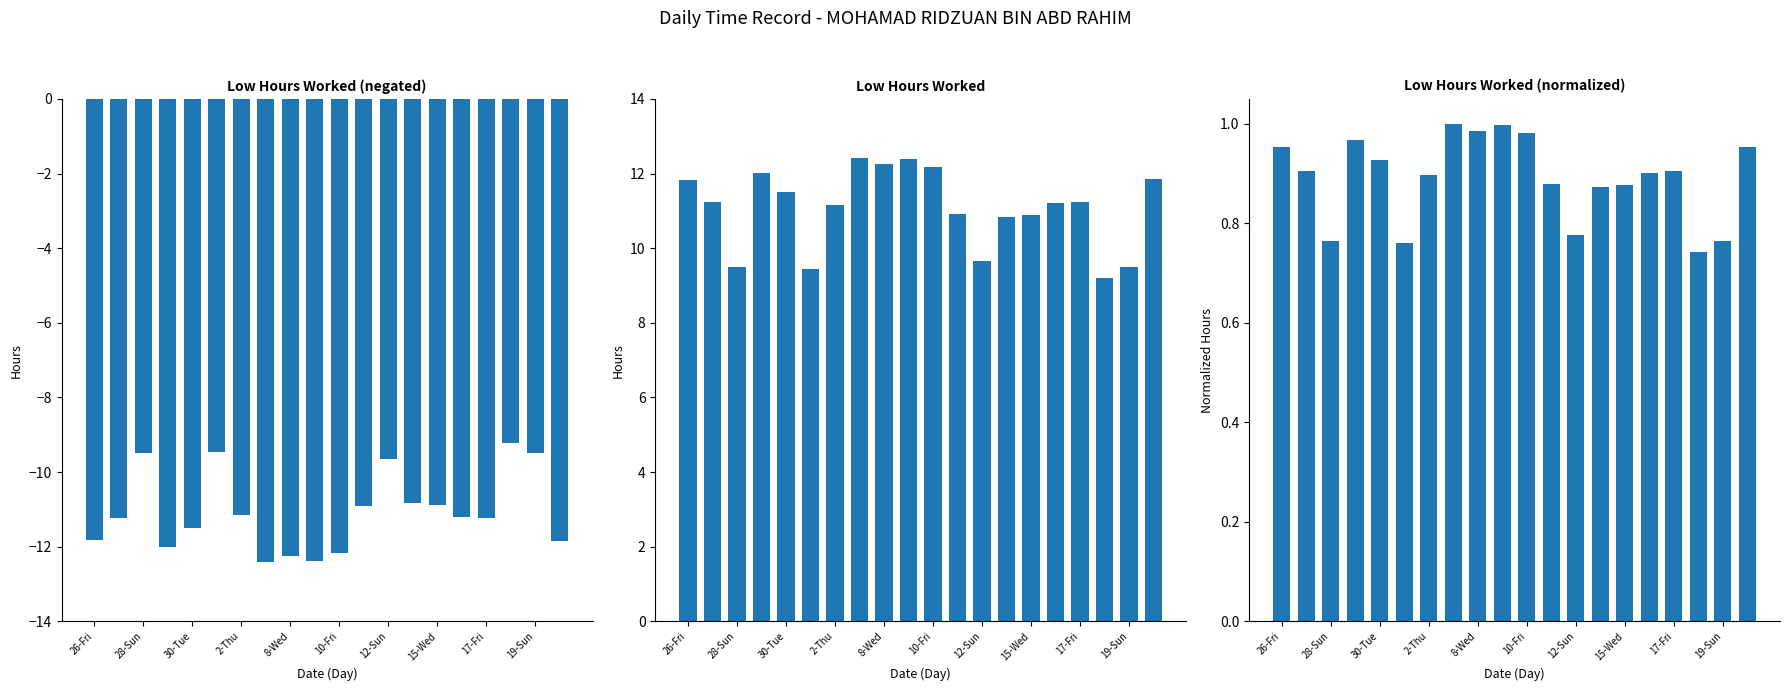

What is the label of the 2nd bar from the left?

28-Sun